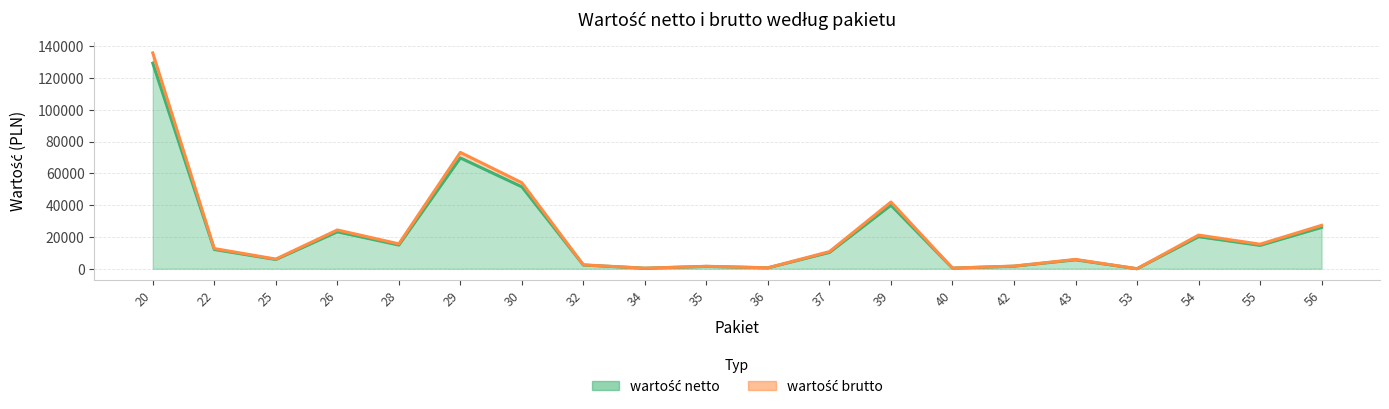

Reading left to right, what are all the values shown in this chart?

wartość netto: 129267.0	12096.0	5788.5	23224.0	14904.0	69690.0	51515.4	2324.8	324.4	1467.0	568.6	10269.0	39966.0	381.6	1591.8	5594.0	4.3	20150.1	14692.5	25984.0
wartość brutto: 135730.4	12700.8	6077.9	24385.2	15649.2	73174.5	54091.2	2441.0	340.6	1540.3	597.0	10782.5	41964.3	400.7	1671.4	5873.7	4.5	21157.6	15427.1	27283.2